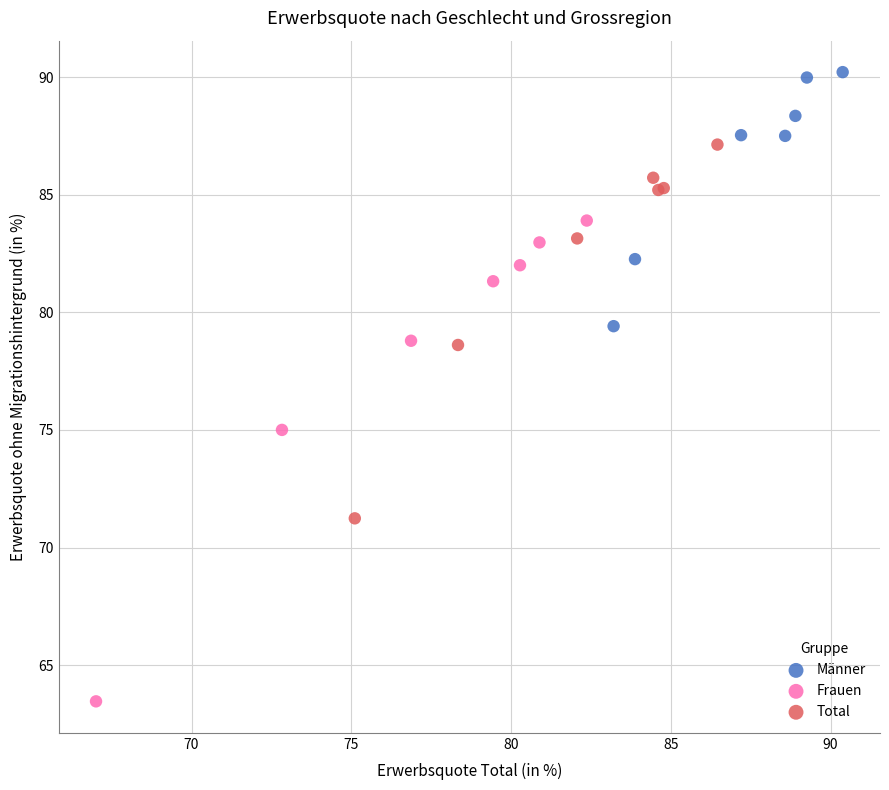

Which series has the widest spread of Y values?

Frauen